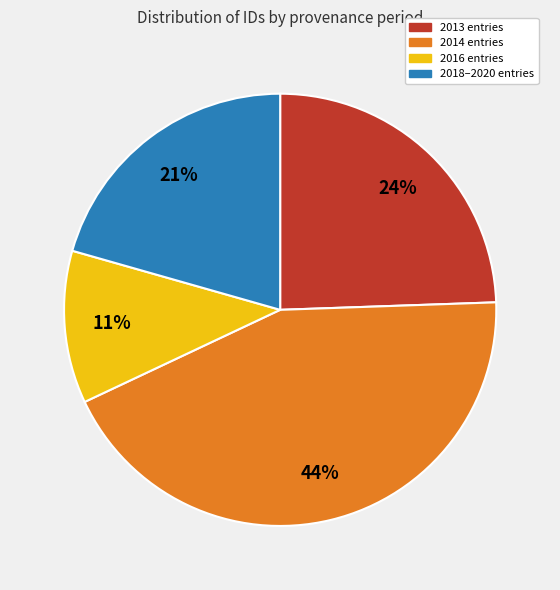

Which category has the smallest portion of the pie?

2016 entries